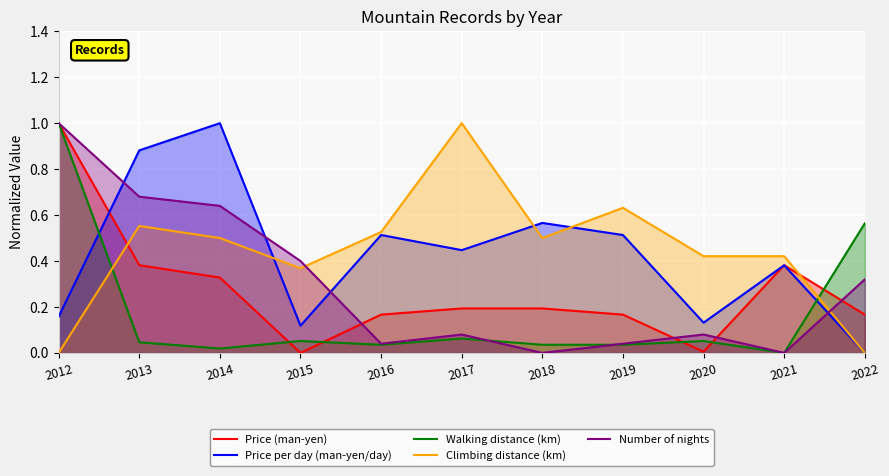

Which series has the largest total across all categories?

Climbing distance (km)